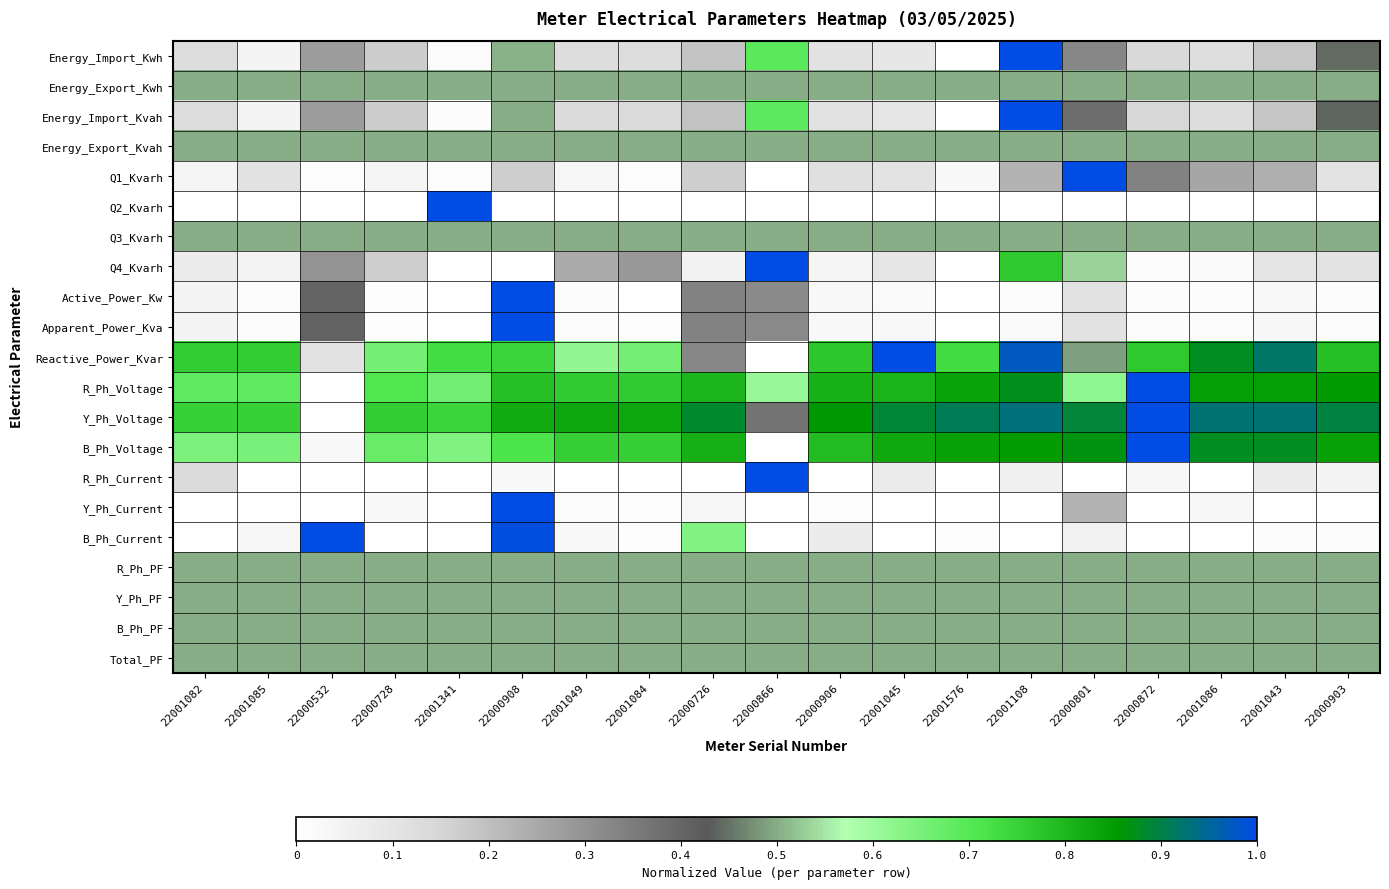

What is the greatest value displayed?

1.0